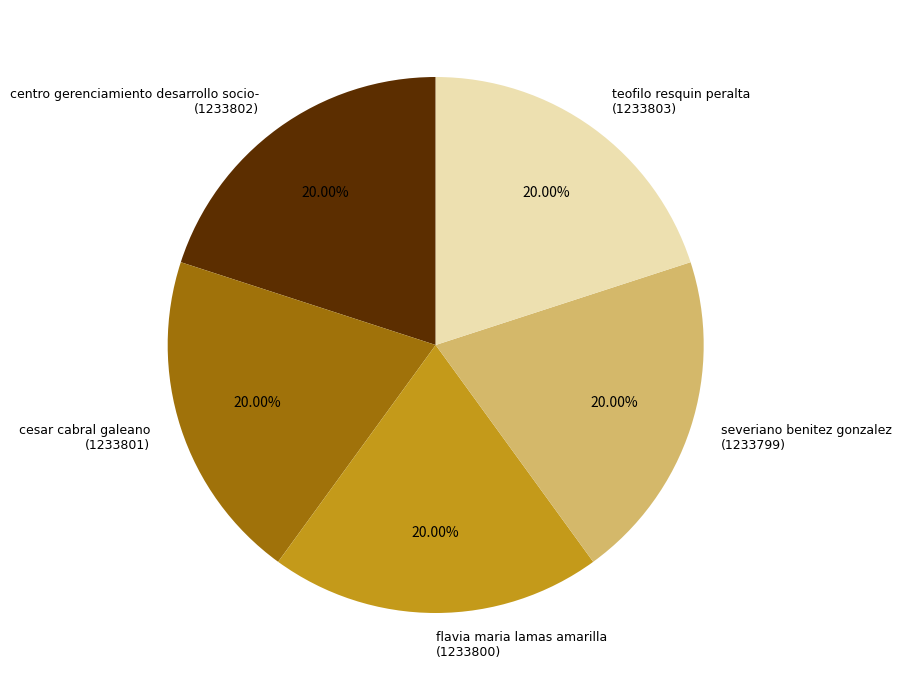

Count the number of slices in the pie.

5